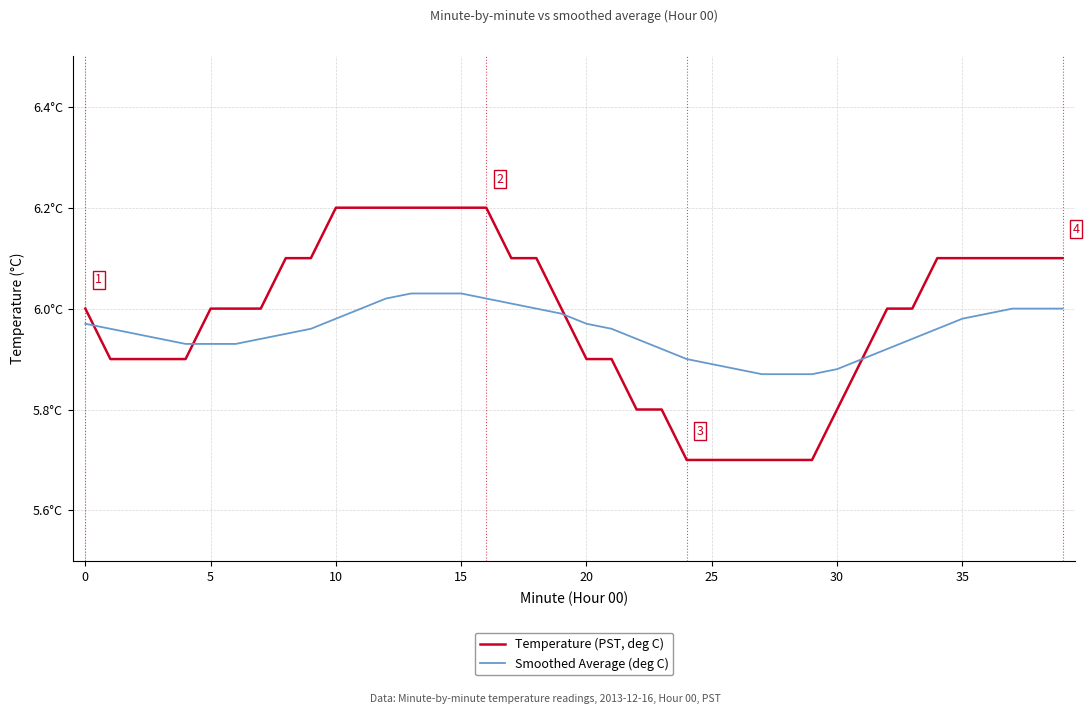

What are all the series names shown in the legend?

Temperature (PST, deg C), Smoothed Average (deg C)